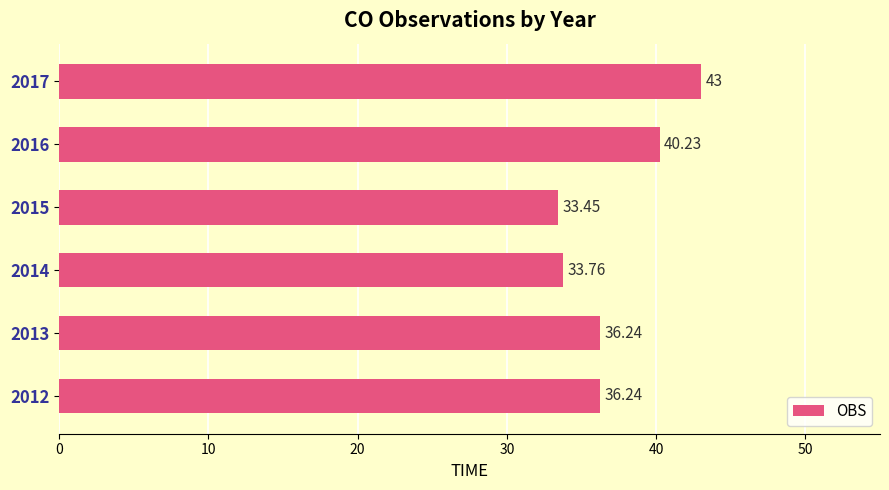

What is the difference between the second highest and minimum values?

6.8